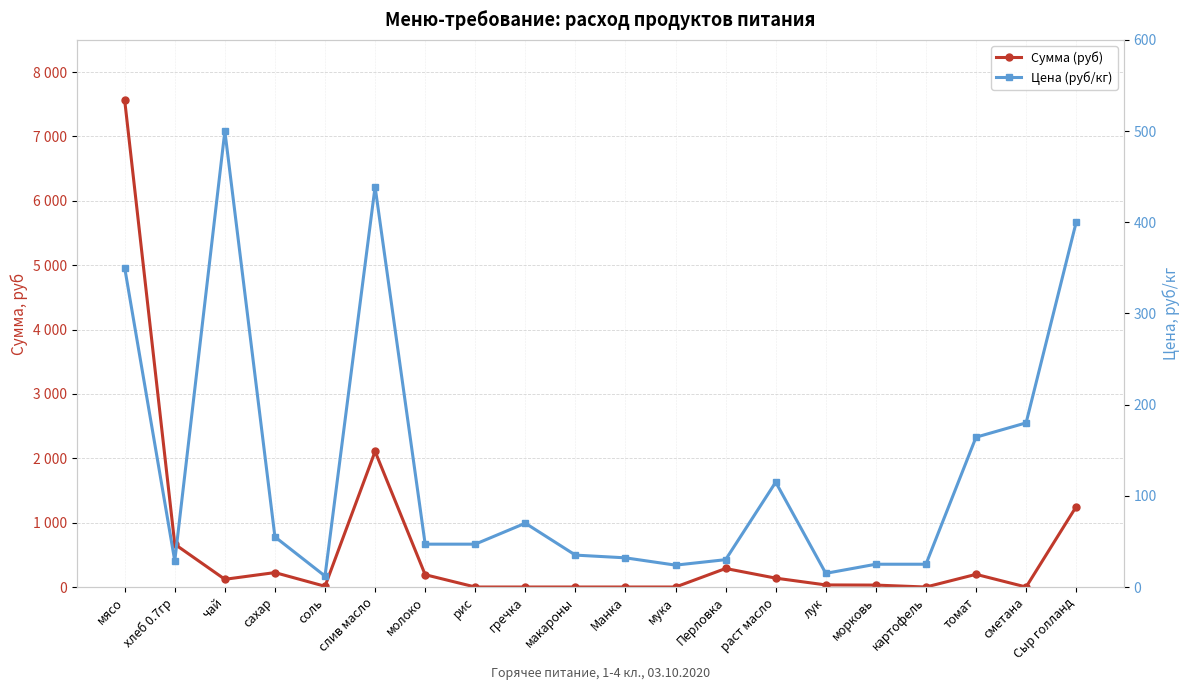

How many positive values does the Сумма (руб) series have?

13